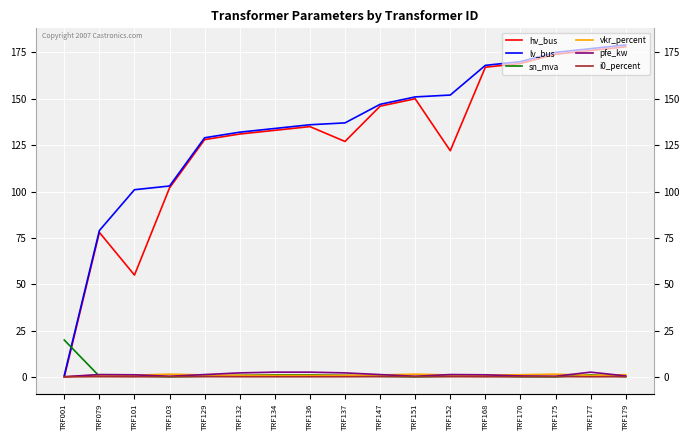

What is the value of the i0_percent point at the 8th from the left?

0.2